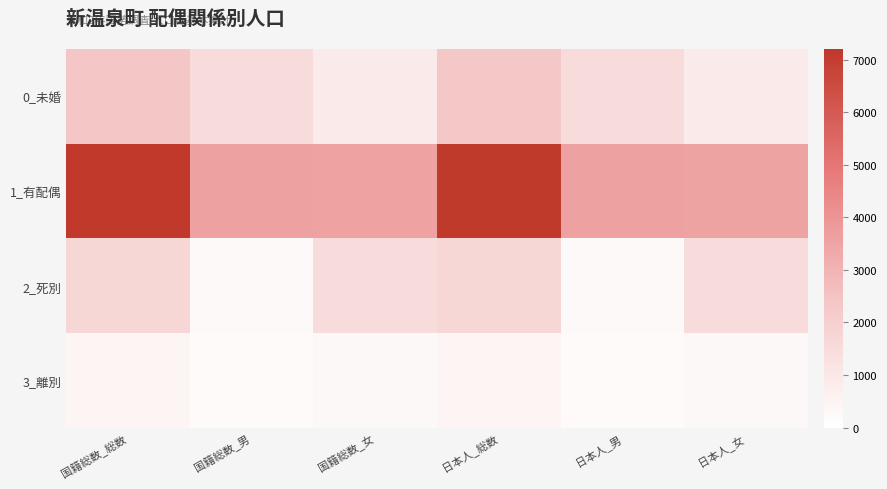

Which series has the largest total across all categories?

1_有配偶